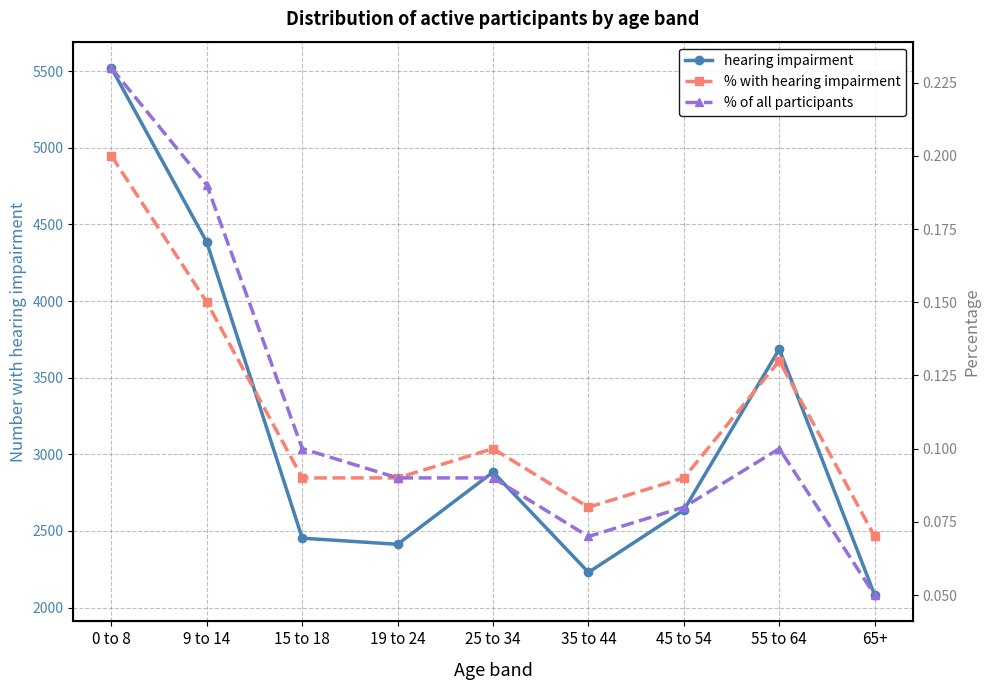

True or false: % with hearing impairment and % of all participants cross at least once.

False